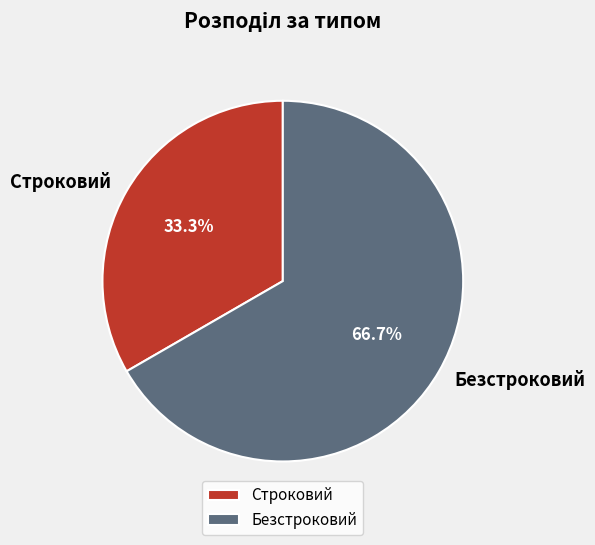

Combined, do Безстроковий and Строковий account for over 50%?

Yes